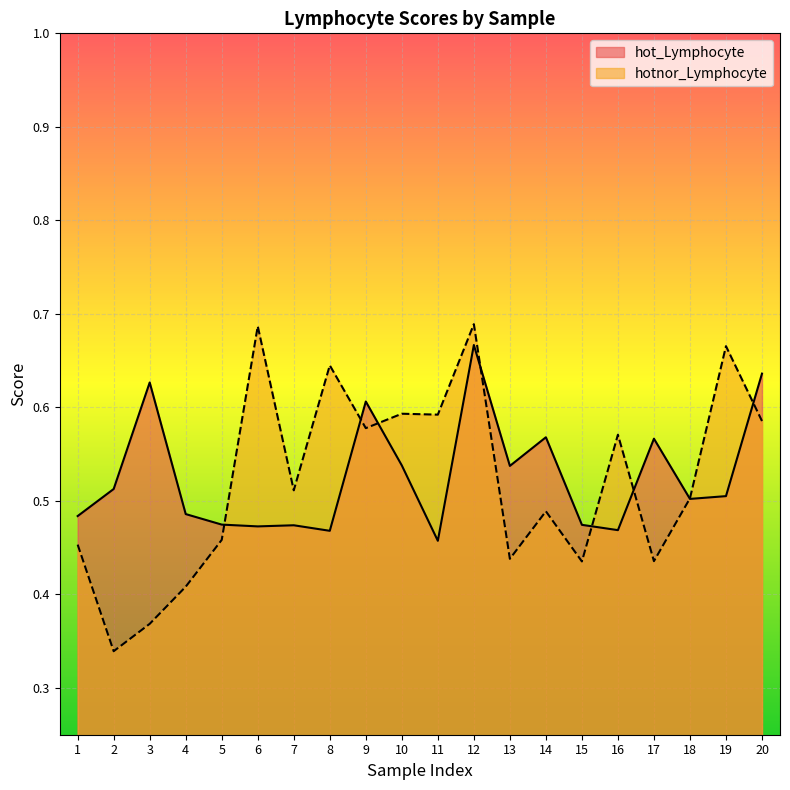

How many times do hotnor_Lymphocyte and hot_Lymphocyte cross each other?

8